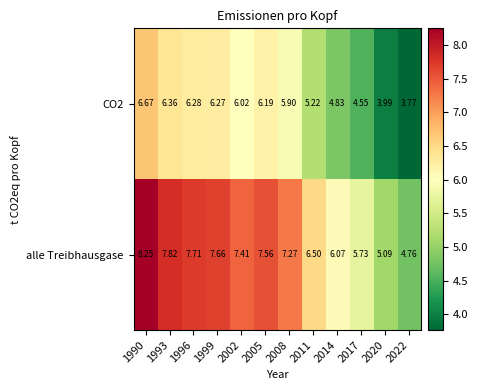

At which category does the chart reach its peak across all series?

1990